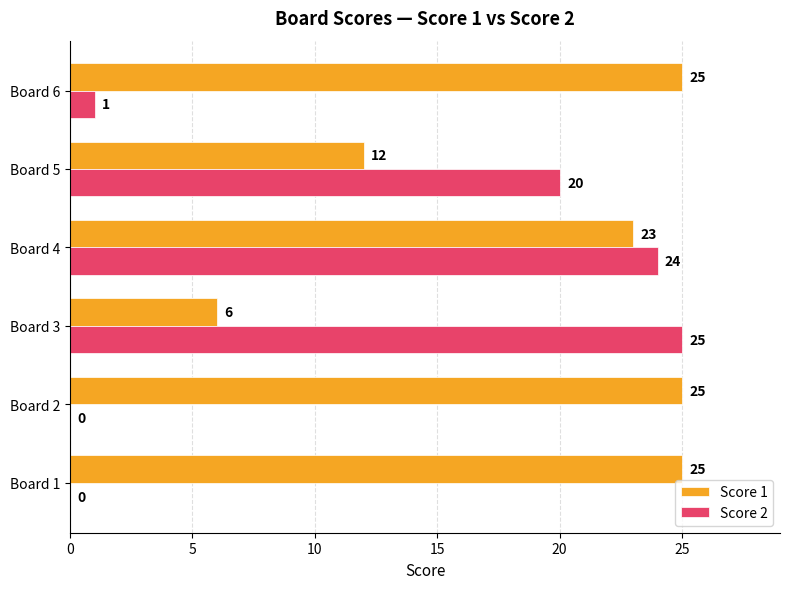

What is the sum of the Score 2 values at Board 4 and Board 5?

44